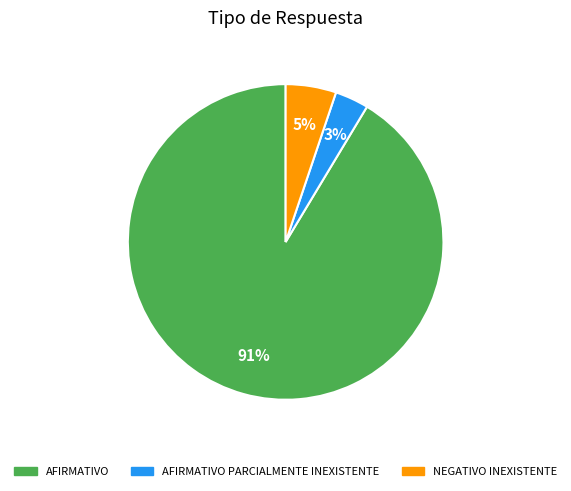

Is NEGATIVO INEXISTENTE the majority of the pie?

No